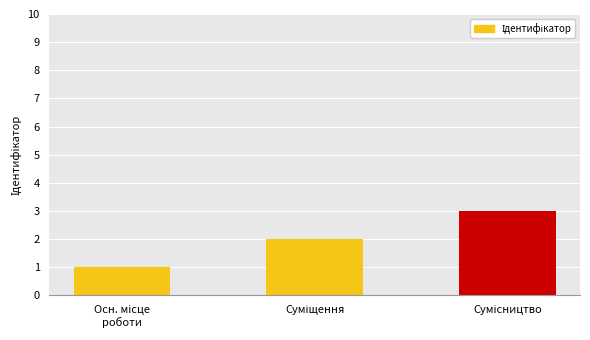

What is the sum of all values?

6